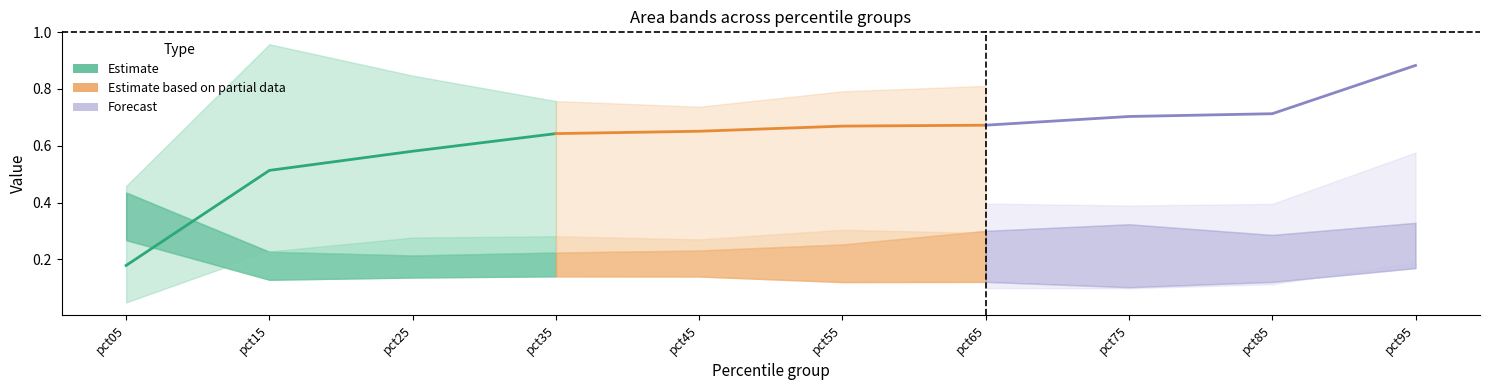

True or false: Forecast and Estimate based on partial data intersect in this chart.

False